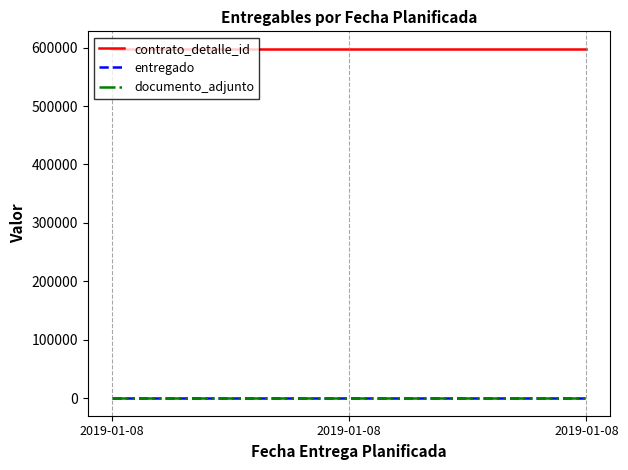

What is the average value of the entregado series?

1